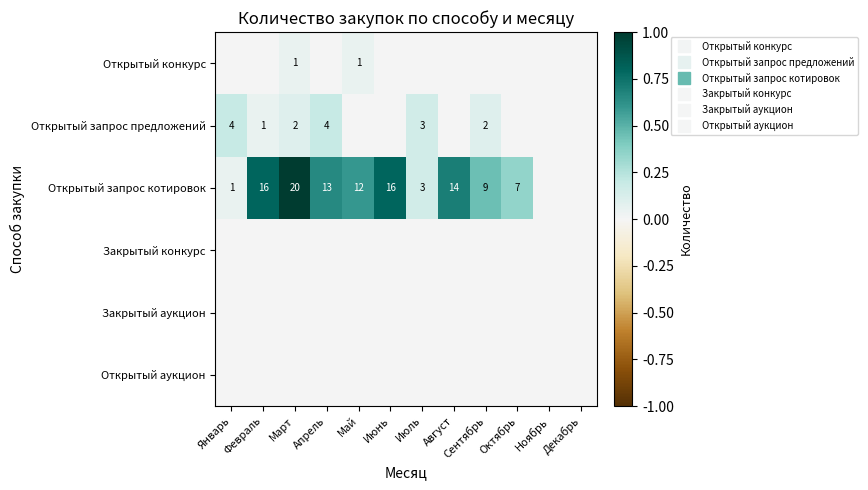

Is the value of Открытый запрос предложений at Август greater than the value of Закрытый аукцион at Июнь?

No